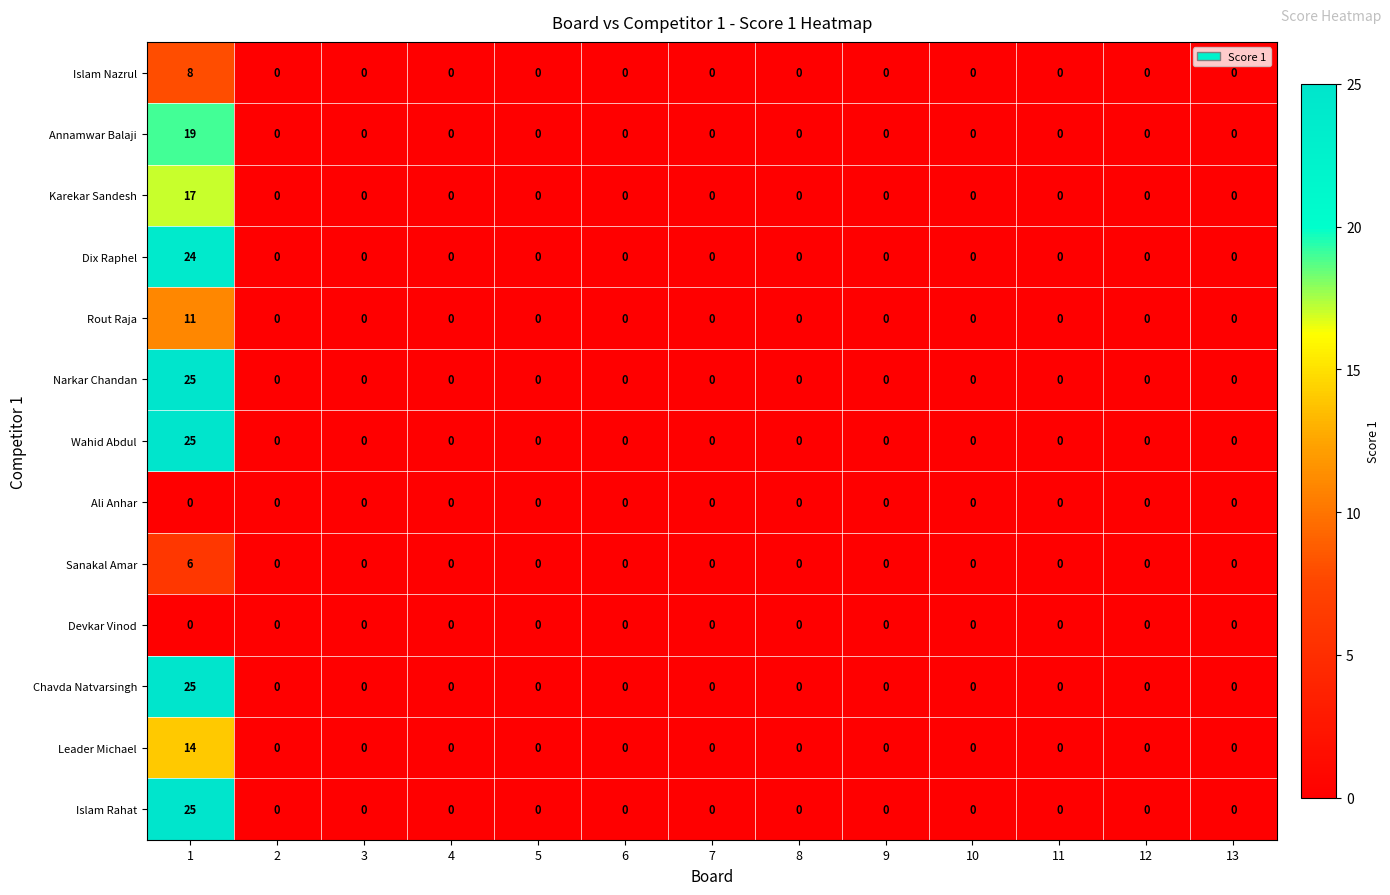

The Devkar Vinod series shows 0 at 8. True or false?

True